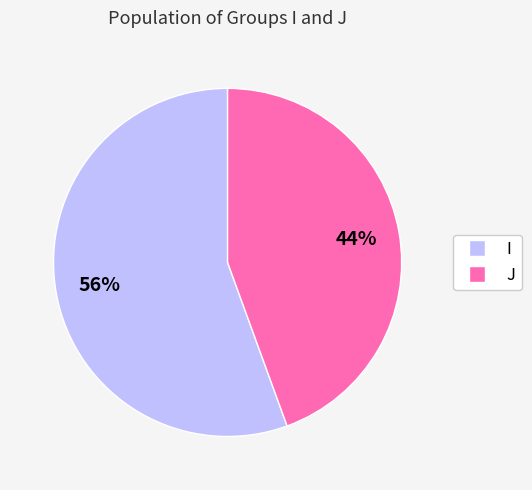

True or false: J accounts for 31% of the total.

False